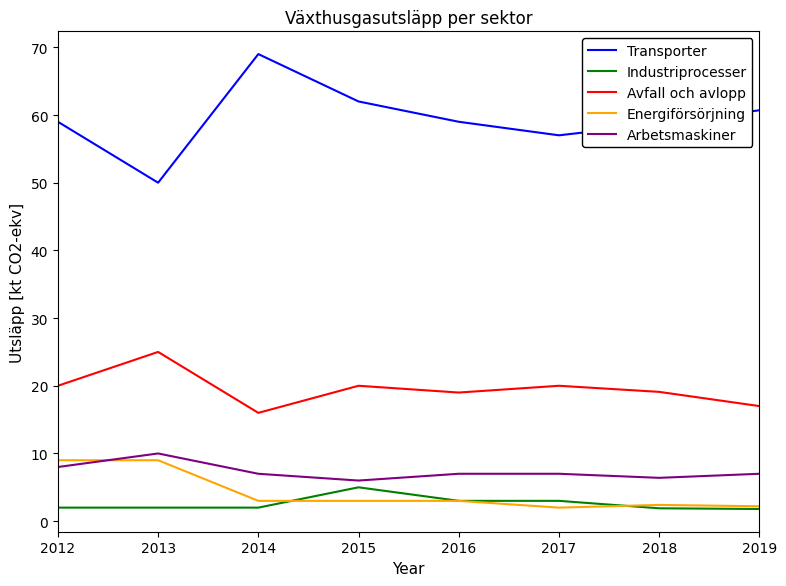

What is the sum of all Energiförsörjning values?

33.6